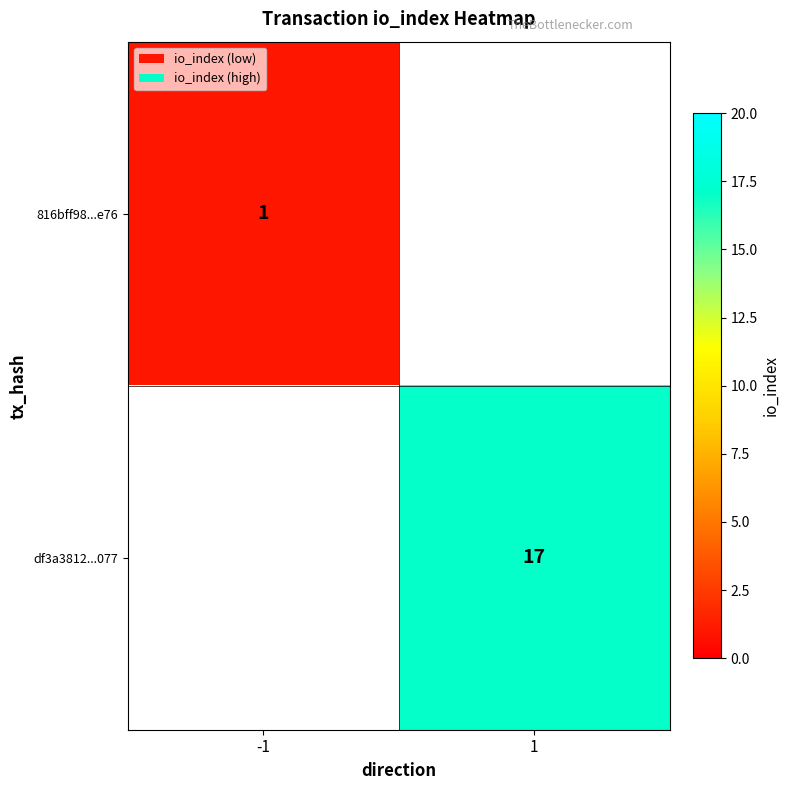

True or false: df3a3812...077 has a value of 7 at 1.

False